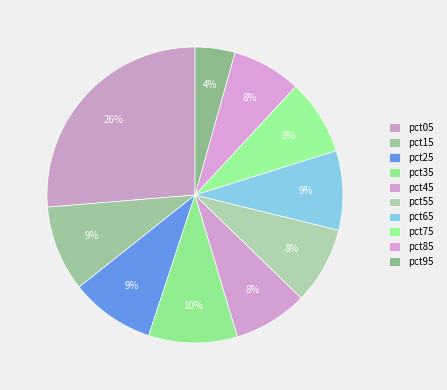

What portion of the pie excludes pct35?

90.3%